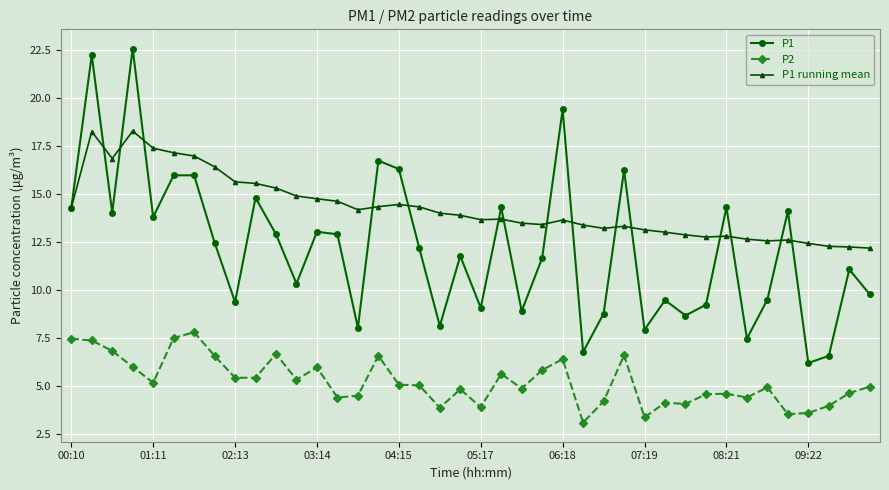

Which series has the largest range (max minus min)?

P1